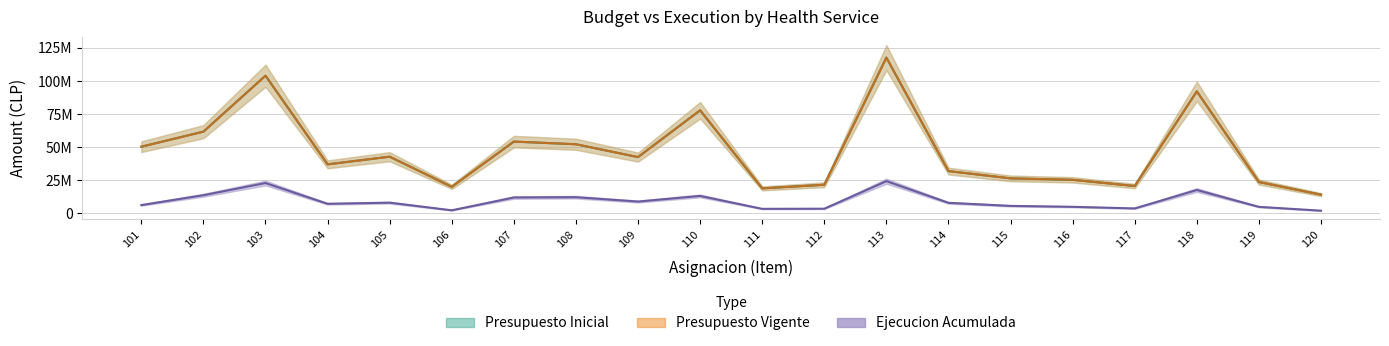

True or false: Presupuesto Inicial has more than 2 interior local peaks.

True